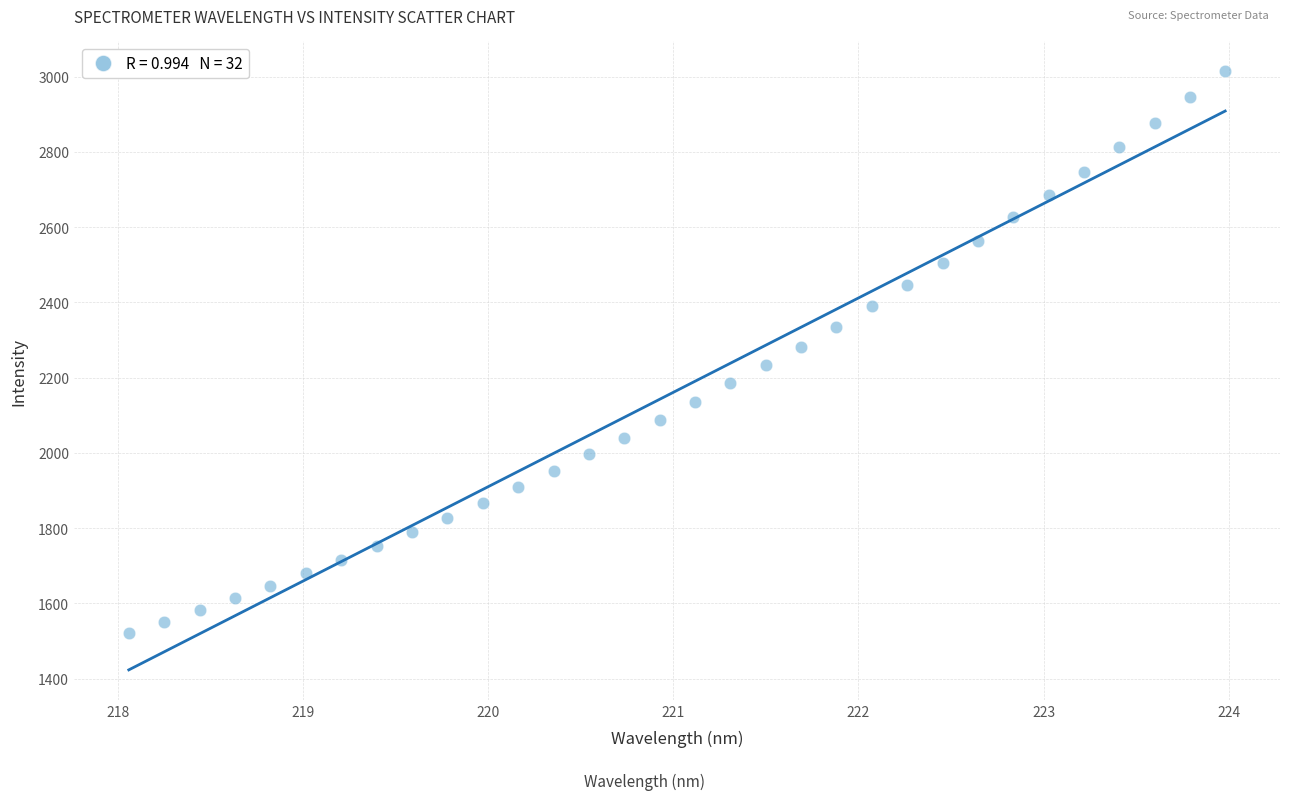

What is the range of Y values (max minus min)?

1491.7